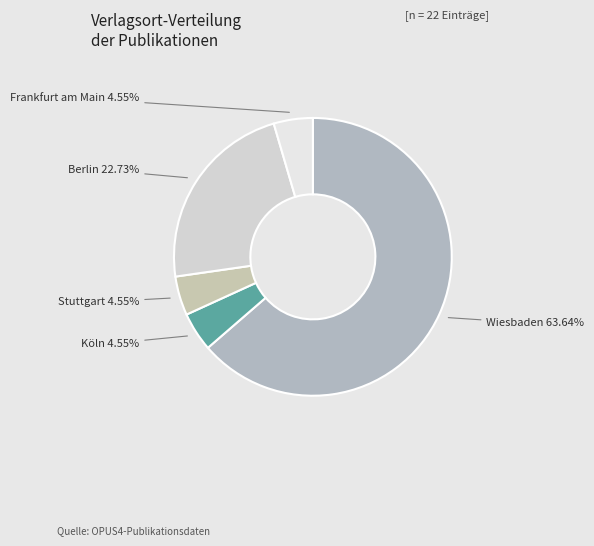

How many slices are in this pie chart?

5